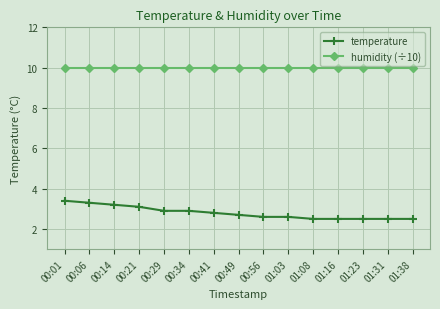

What is the average value of the temperature series?

2.8